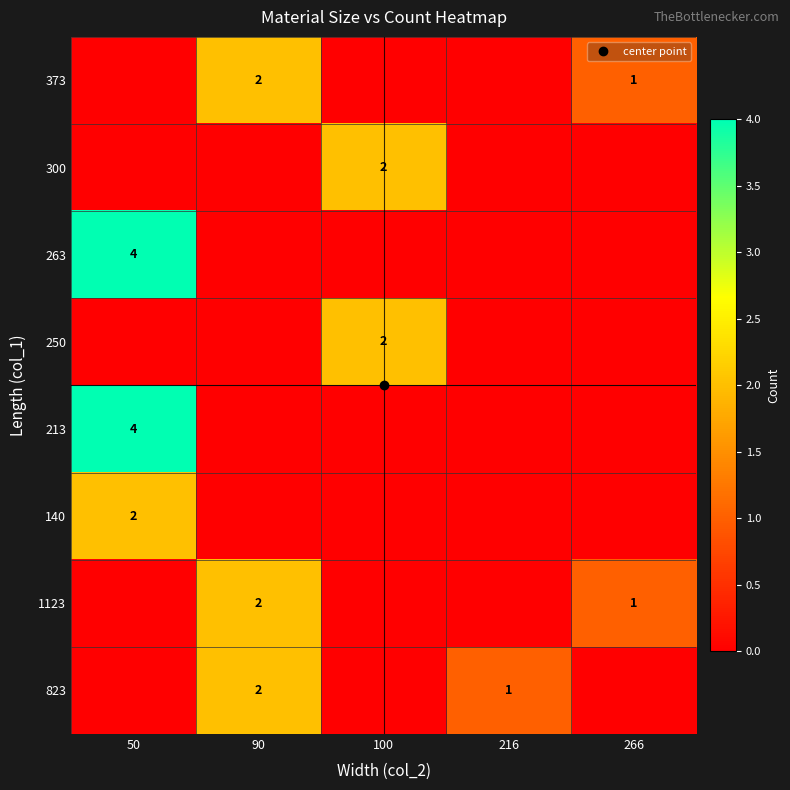

Count the 140 values in the range 0 to 1.

4